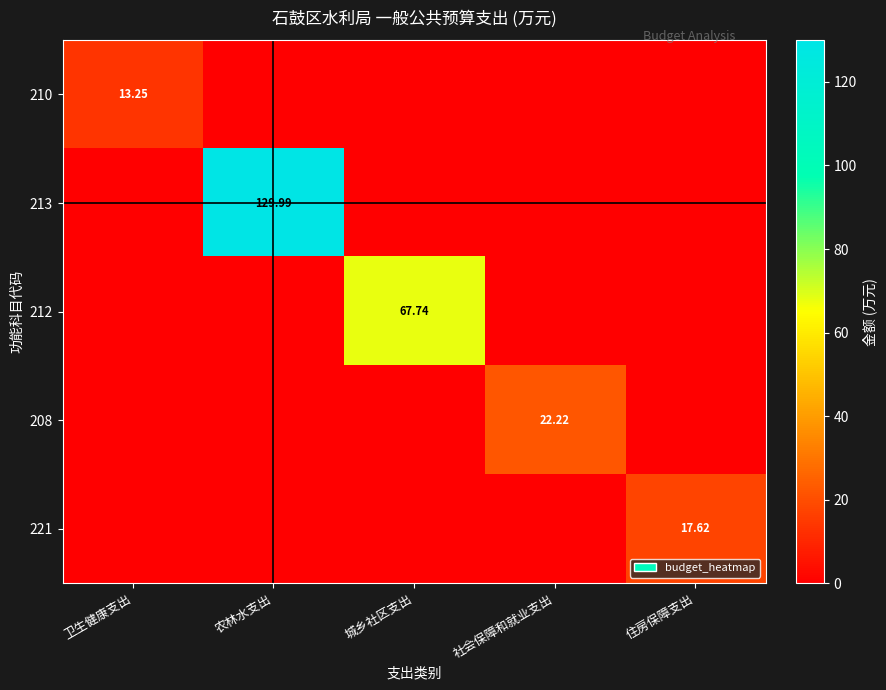

At which label does 210 reach its peak?

卫生健康支出